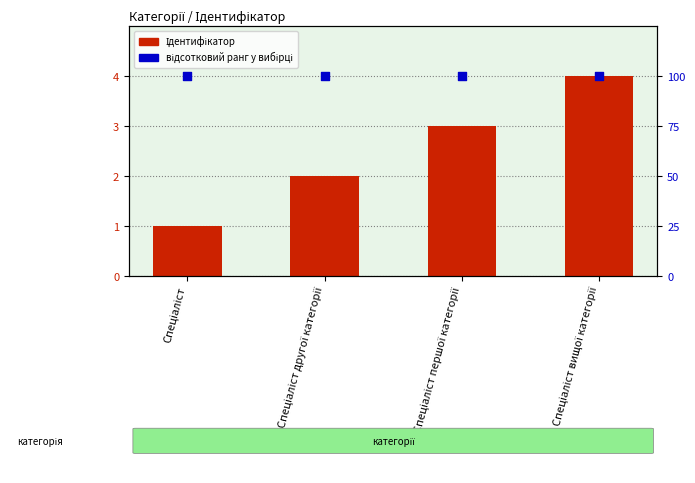

What are all the series names shown in the legend?

Ідентифікатор, відсотковий ранг у вибірці